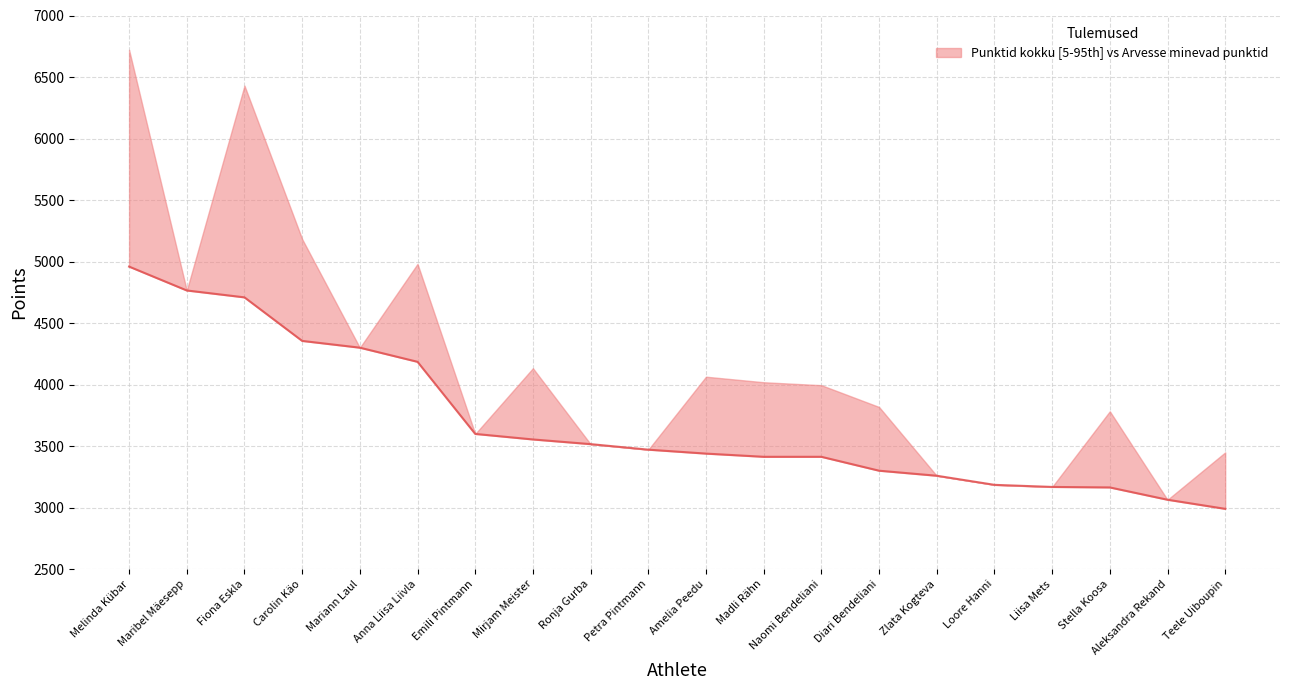

Where does the data first go above 3471?

Melinda Kübar